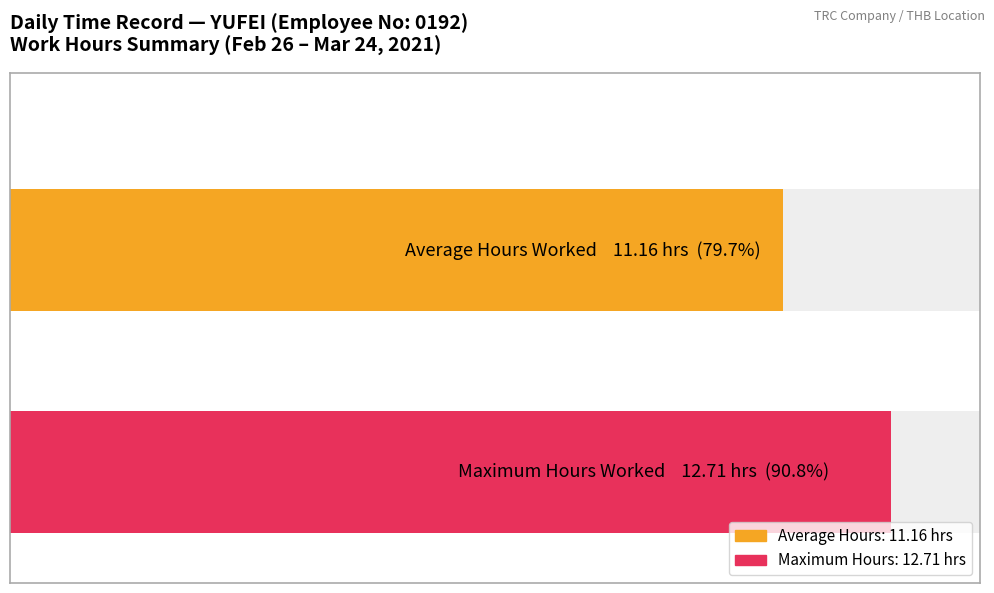

Does the chart contain any negative values?

No